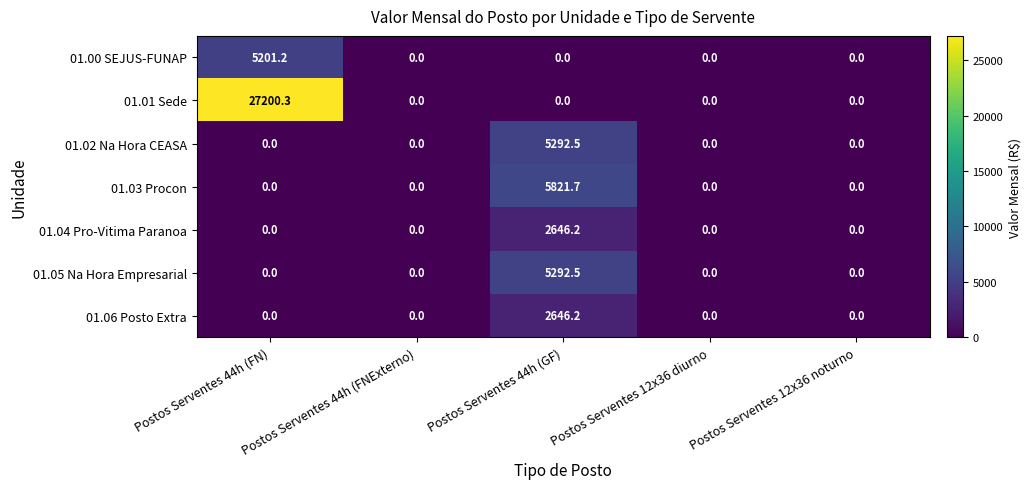

True or false: 01.06 Posto Extra has a value of -1559.2 at Postos Serventes 12x36 diurno.

False